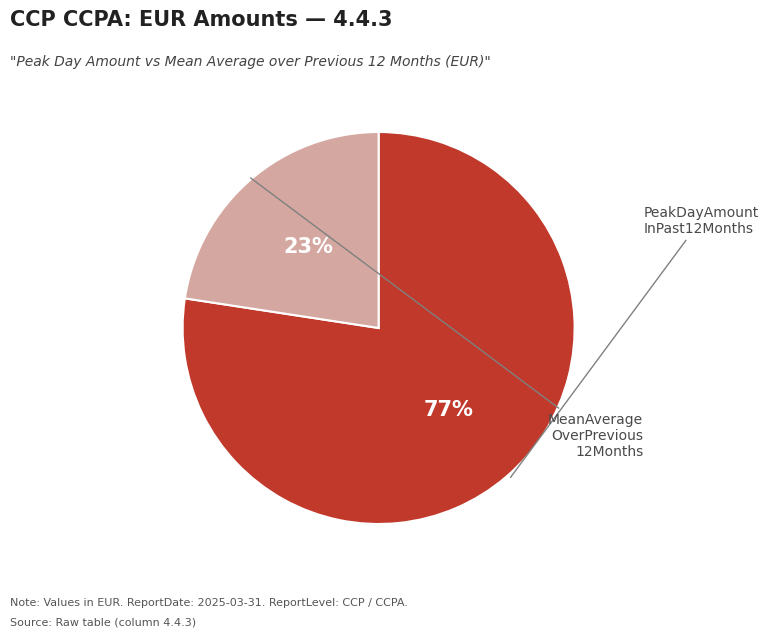

Is there a majority slice in this chart?

Yes